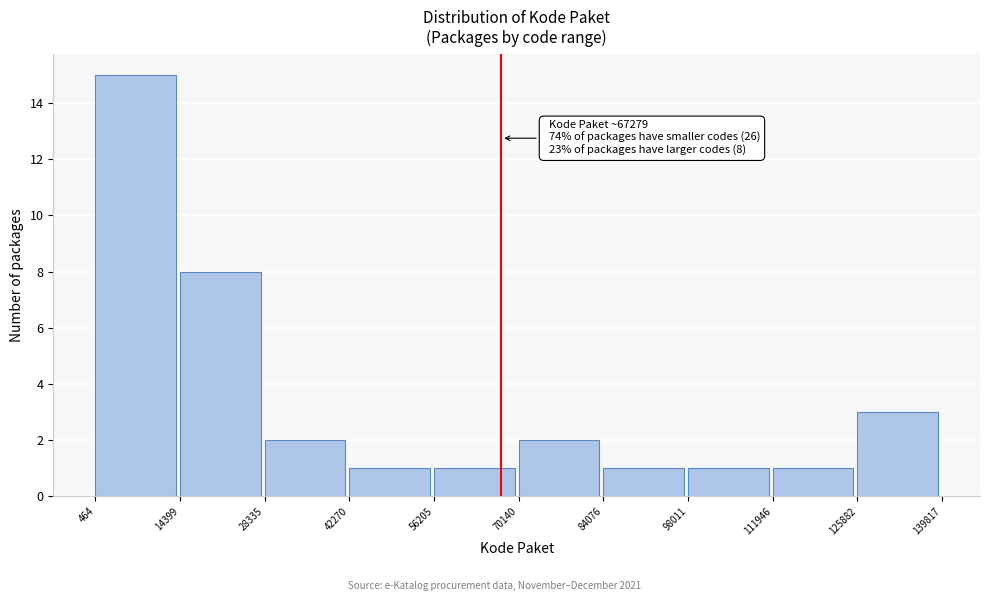

Over which range of the x-axis is the bar tallest?

464 to 14399